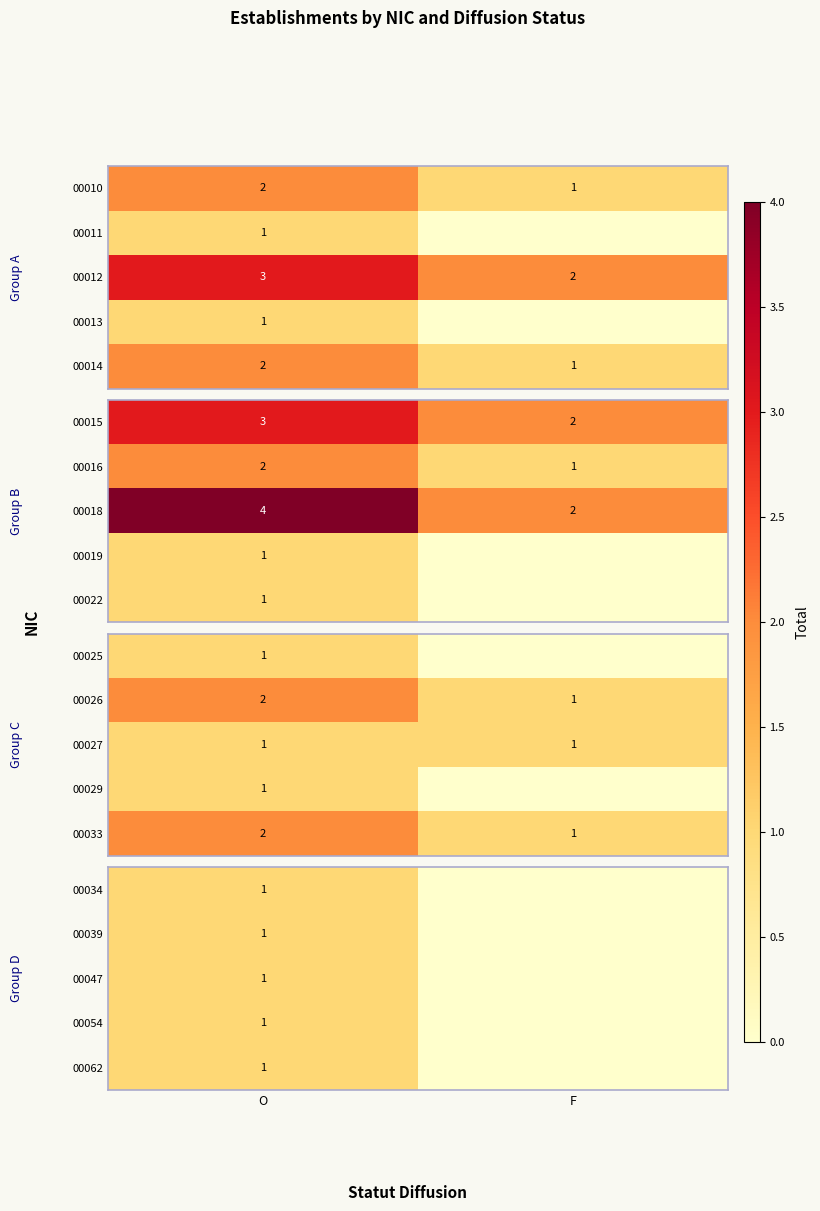

Count the number of categories in the chart.

2